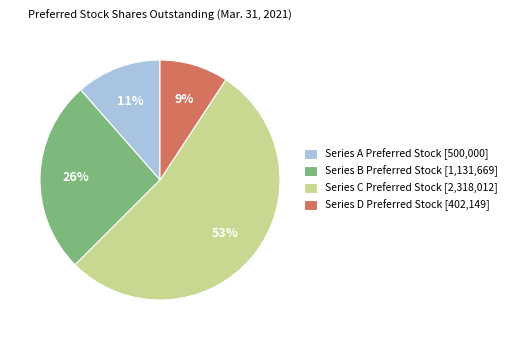

What is the majority slice?

Series C Preferred Stock